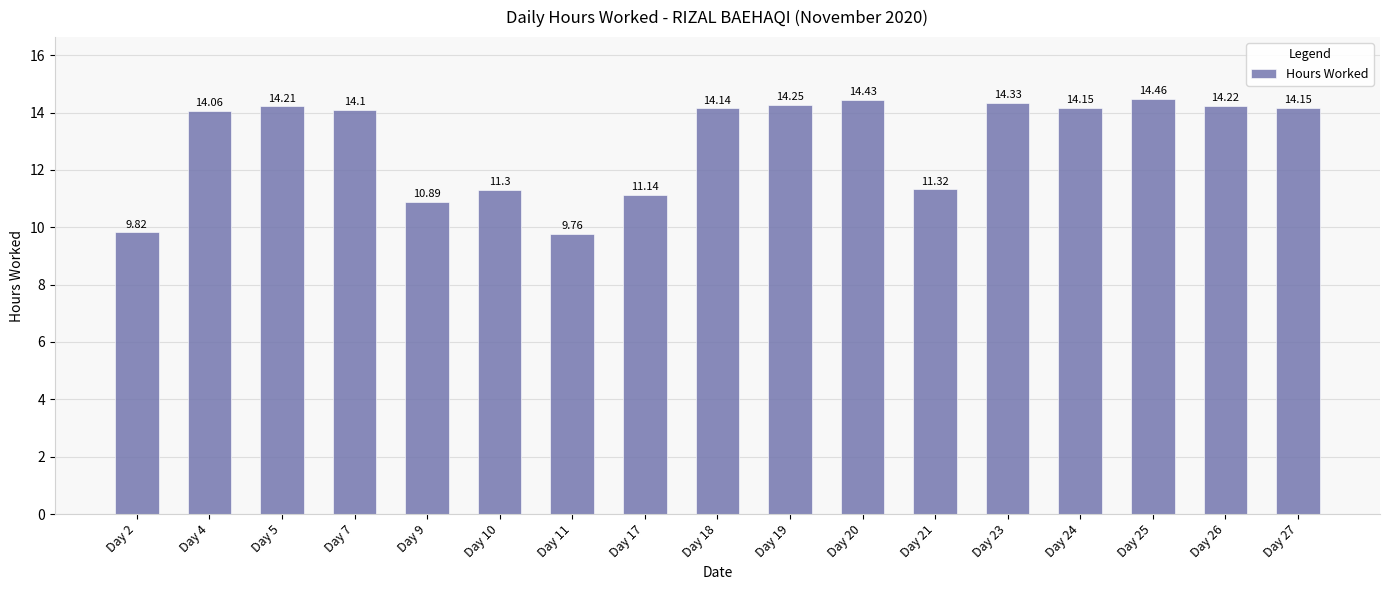

What is the difference between the values at Day 25 and Day 11?

4.7